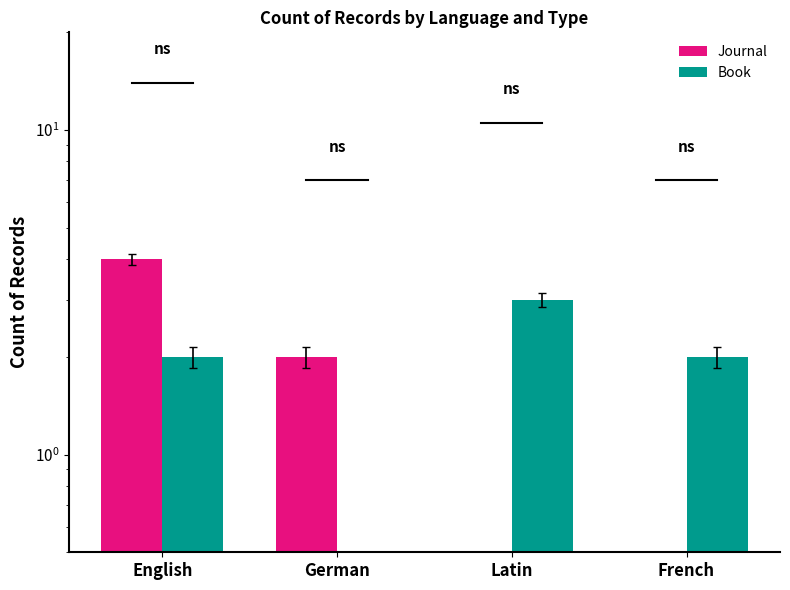

How many data points does each series have?

4